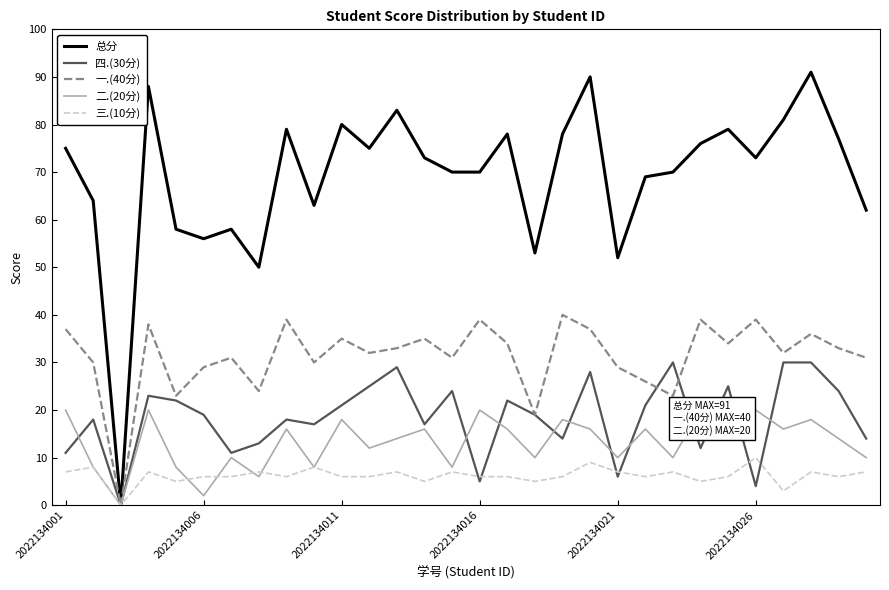

Rank the series by their maximum value, from highest to lowest.

总分, 一.(40分), 四.(30分), 二.(20分), 三.(10分)